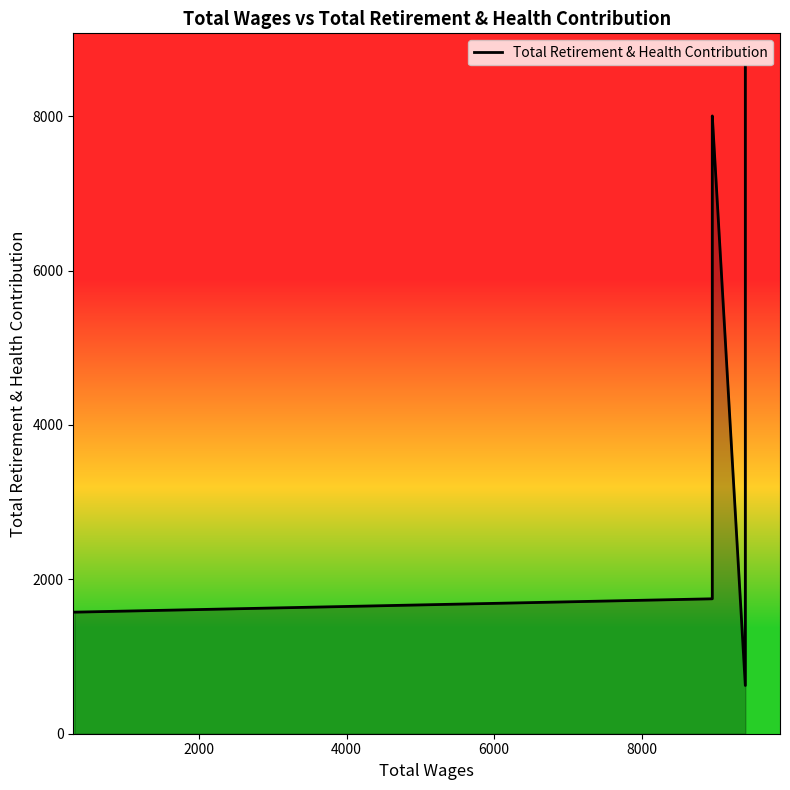

How many values exceed 7933?

2